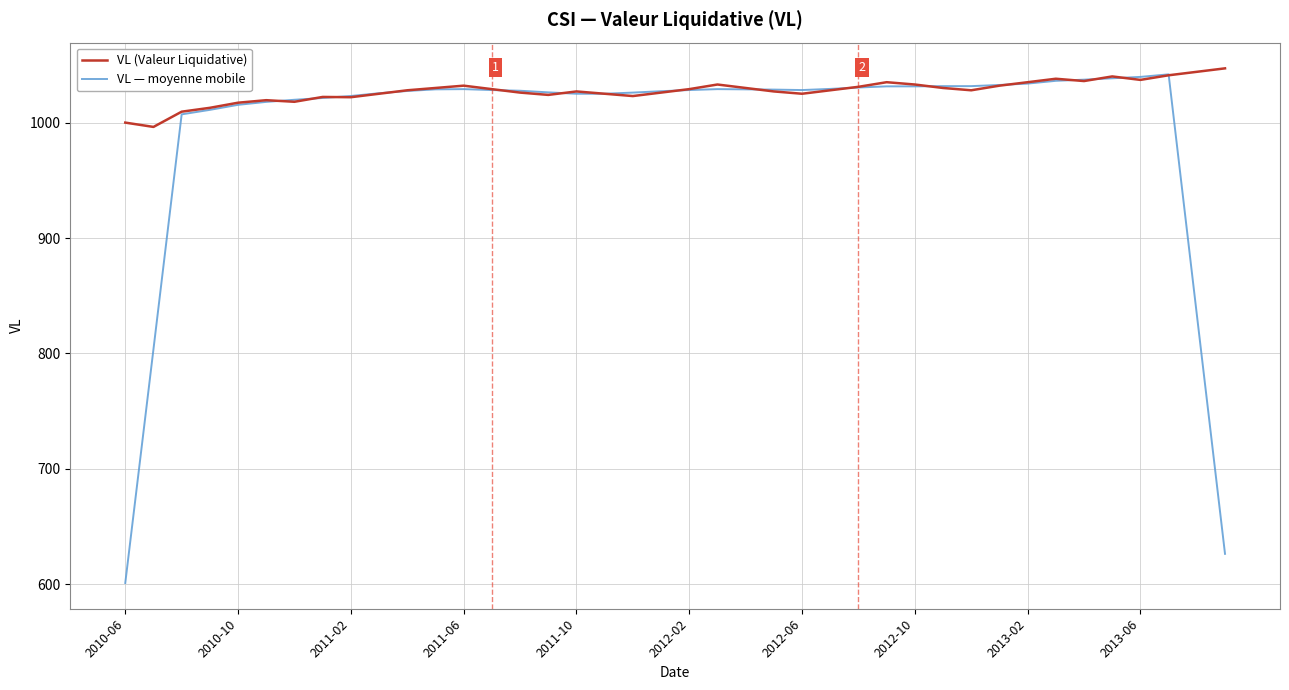

List the series in order of their overall mean, lowest first.

VL — moyenne mobile, VL (Valeur Liquidative)